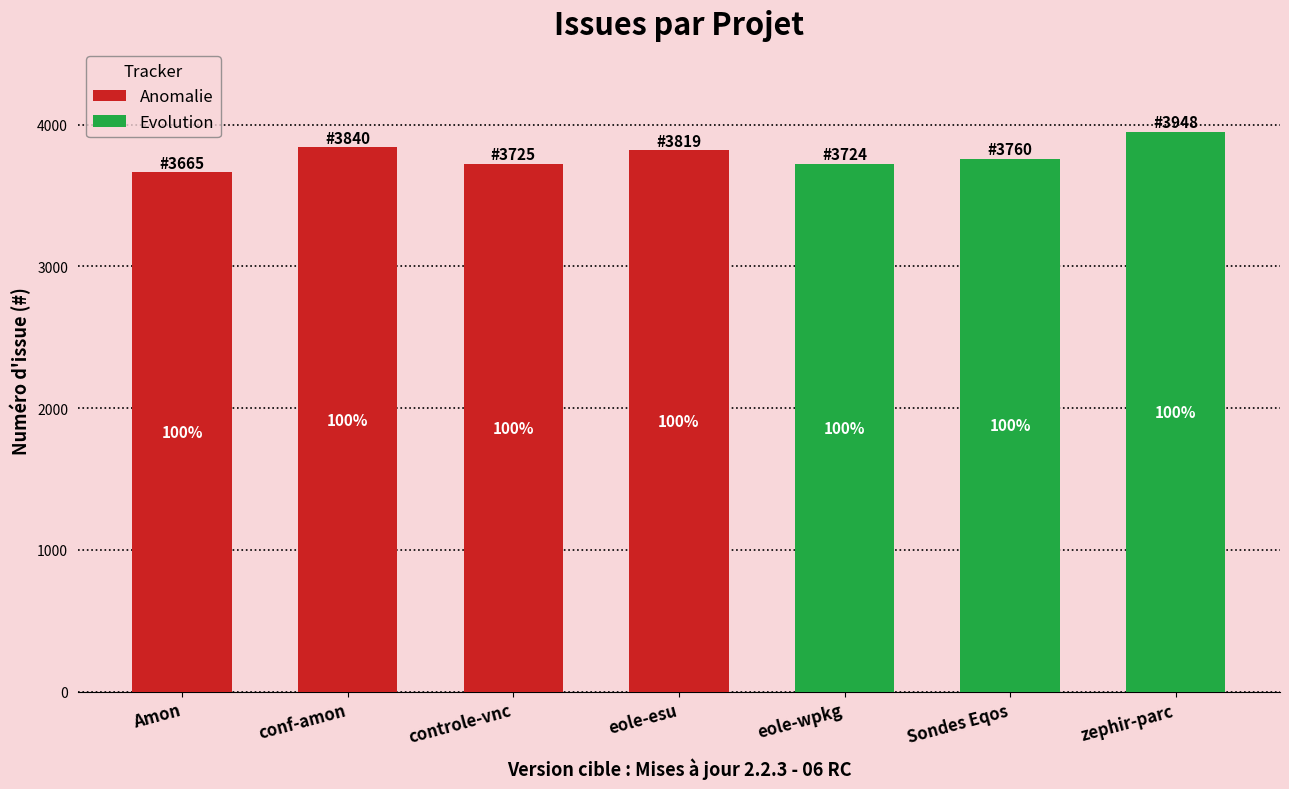

The value of Evolution at controle-vnc is 0. True or false?

True